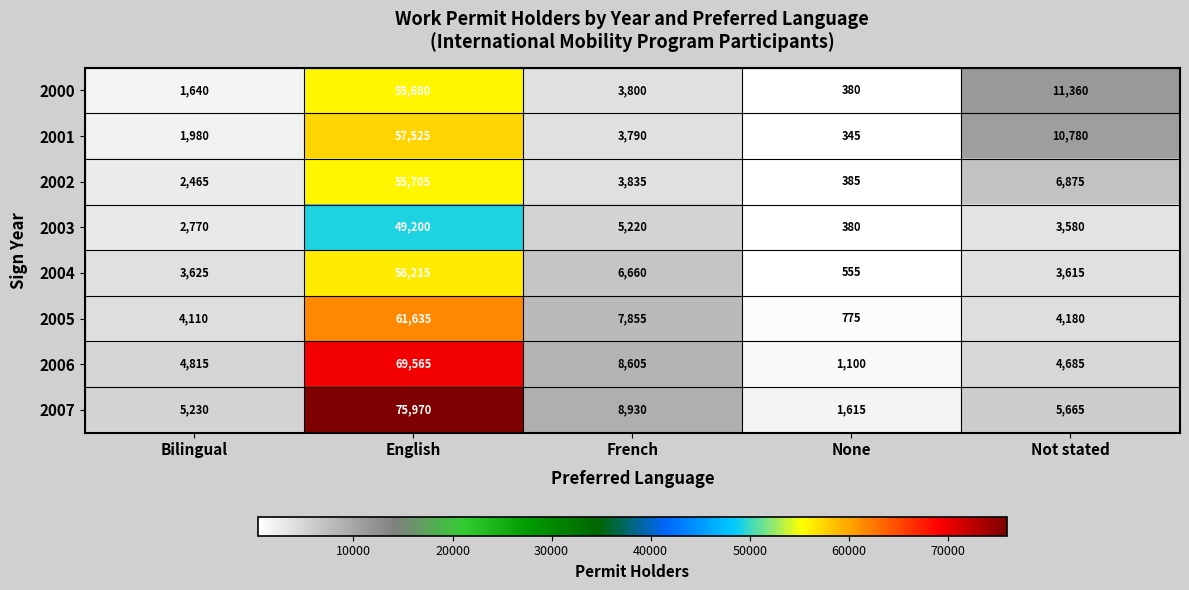

Rank the series by their maximum value, from highest to lowest.

2007, 2006, 2005, 2001, 2004, 2002, 2000, 2003